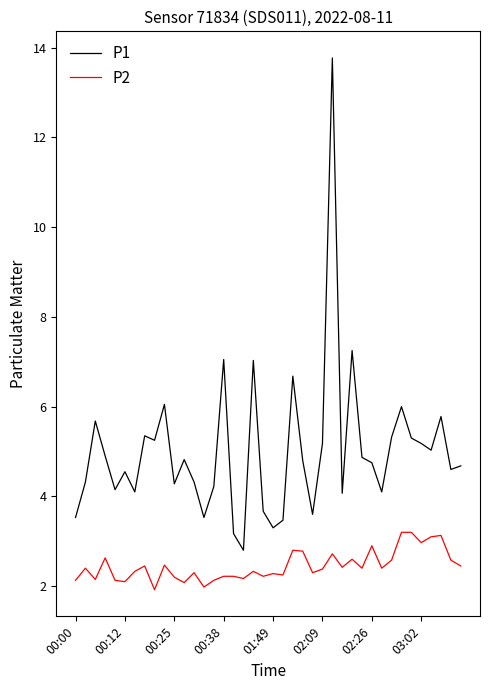

List the series in order of their overall mean, highest first.

P1, P2